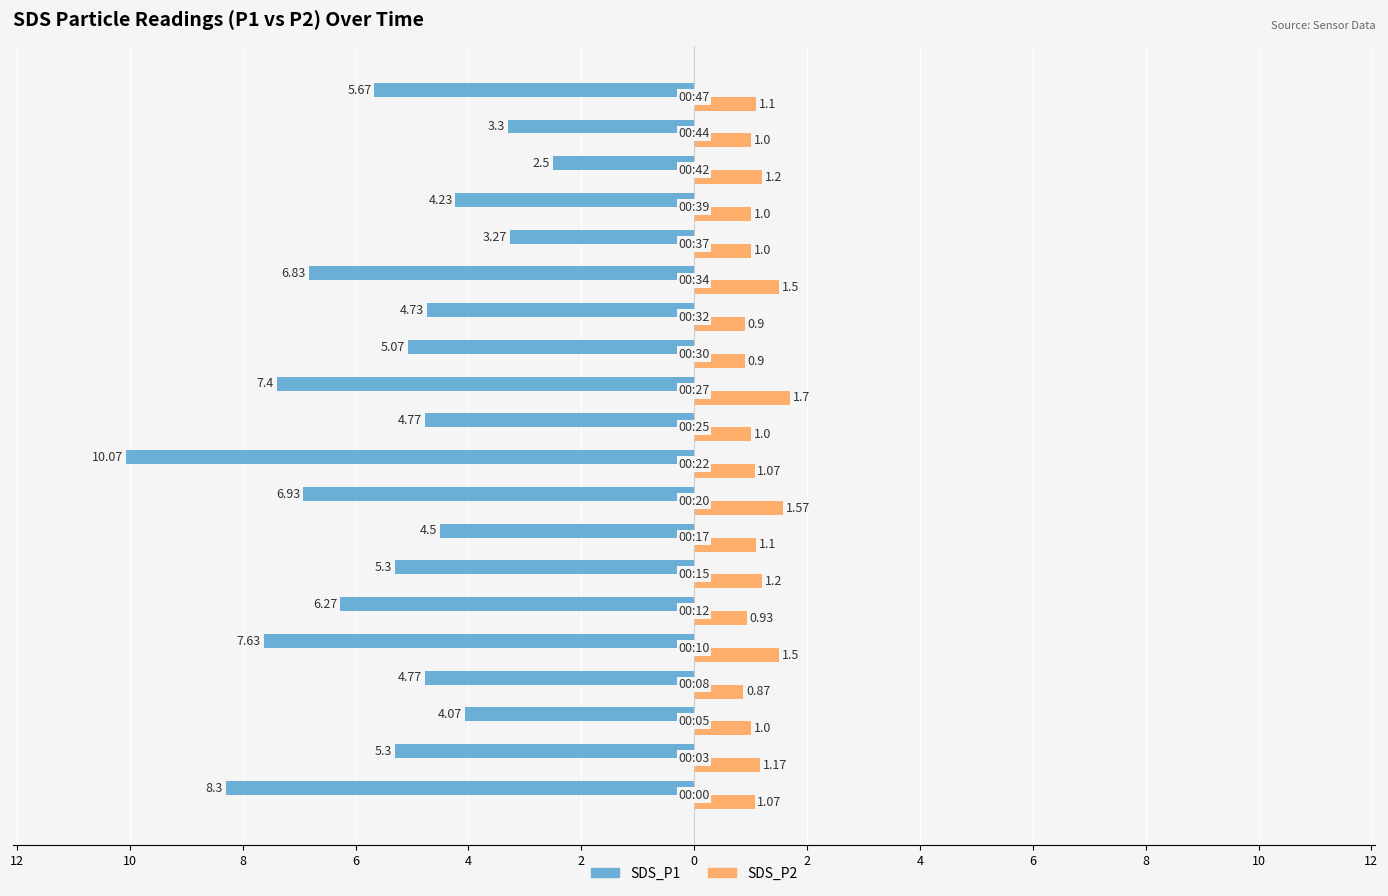

What are all the series names shown in the legend?

SDS_P1, SDS_P2